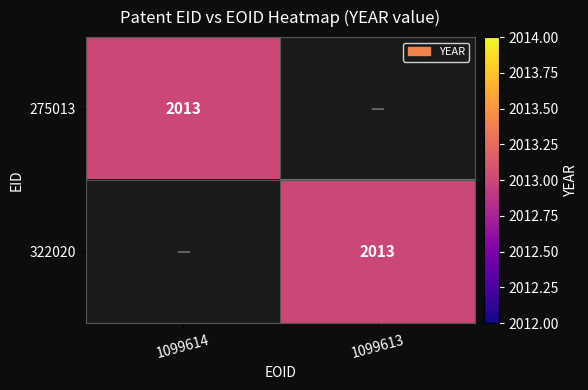

The value of 275013 at 1099614 is 941. True or false?

False